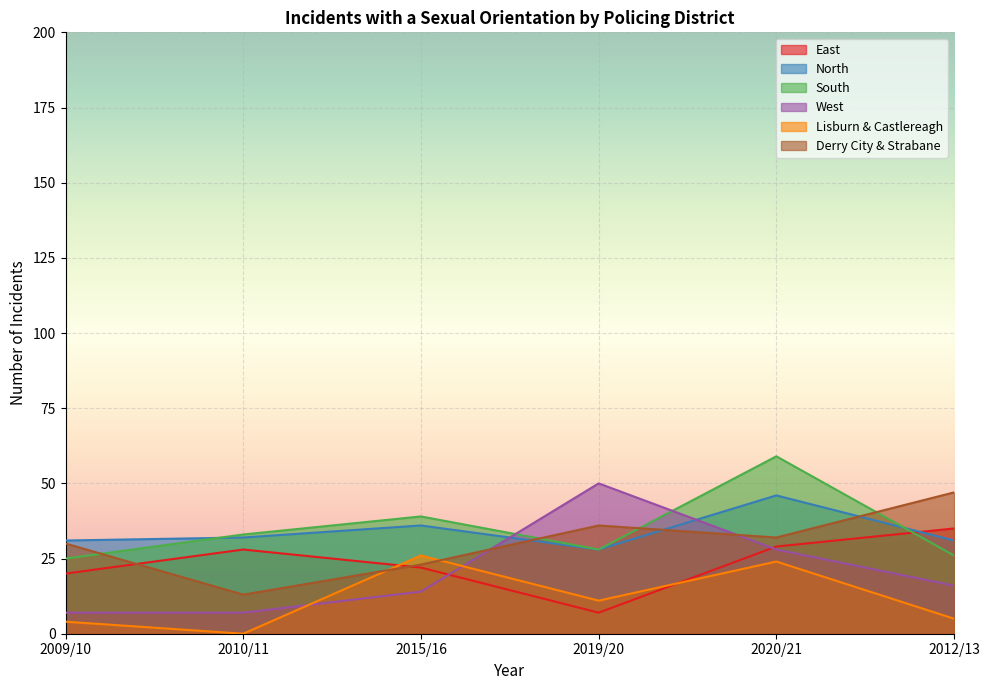

What position from the left is 2009/10?

1